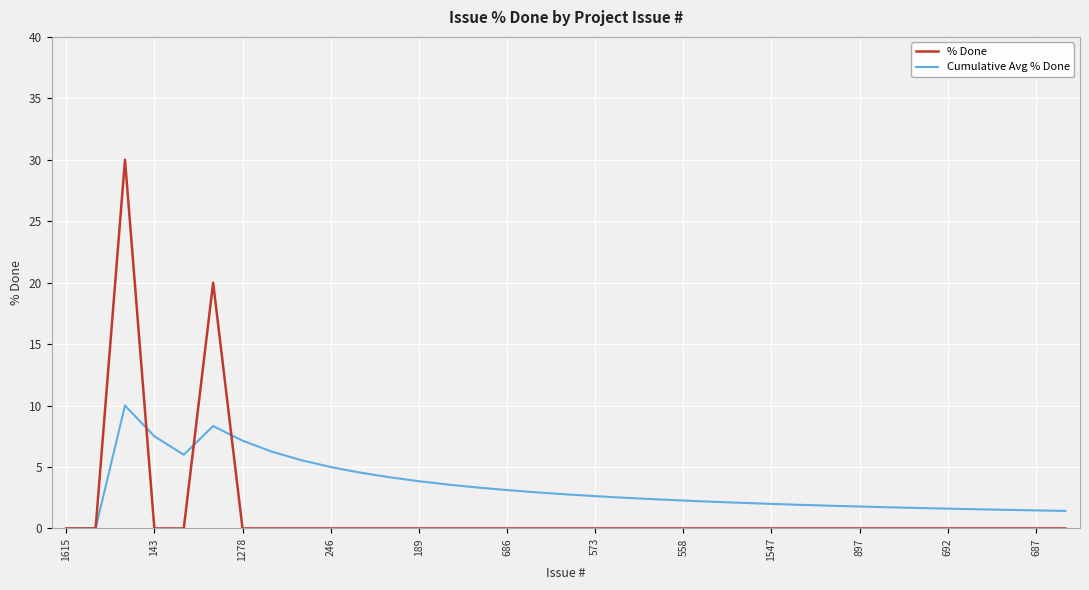

List the series in order of their peak value, lowest first.

Cumulative Avg % Done, % Done